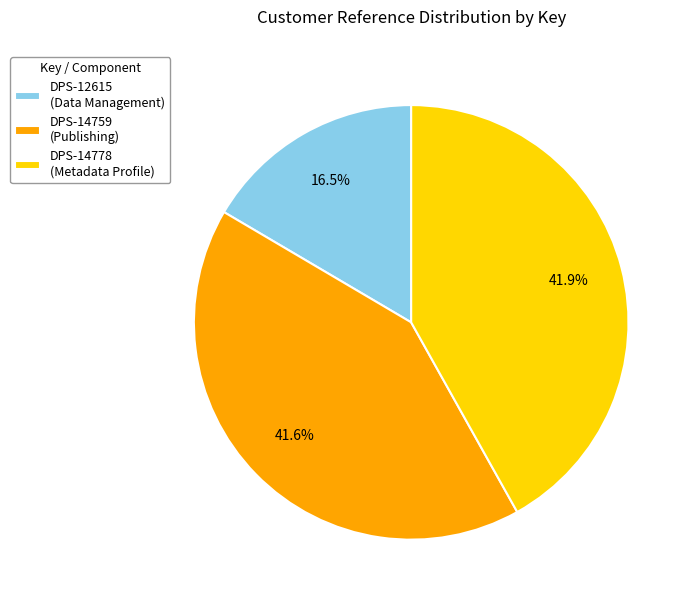

Does DPS-14778 account for over 50% of the chart?

No